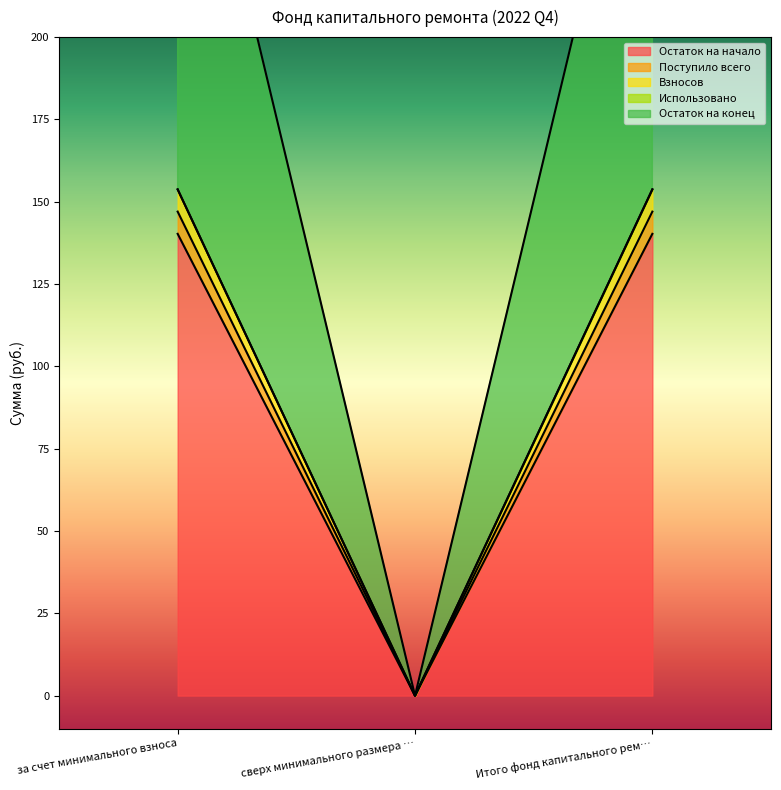

What is the sum of all Взносов values?

307.5